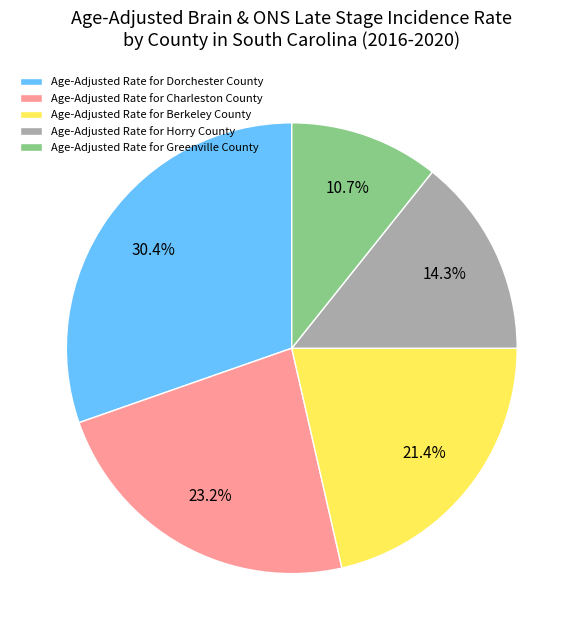

What percentage is NOT represented by Age-Adjusted Rate for Berkeley County?

78.6%